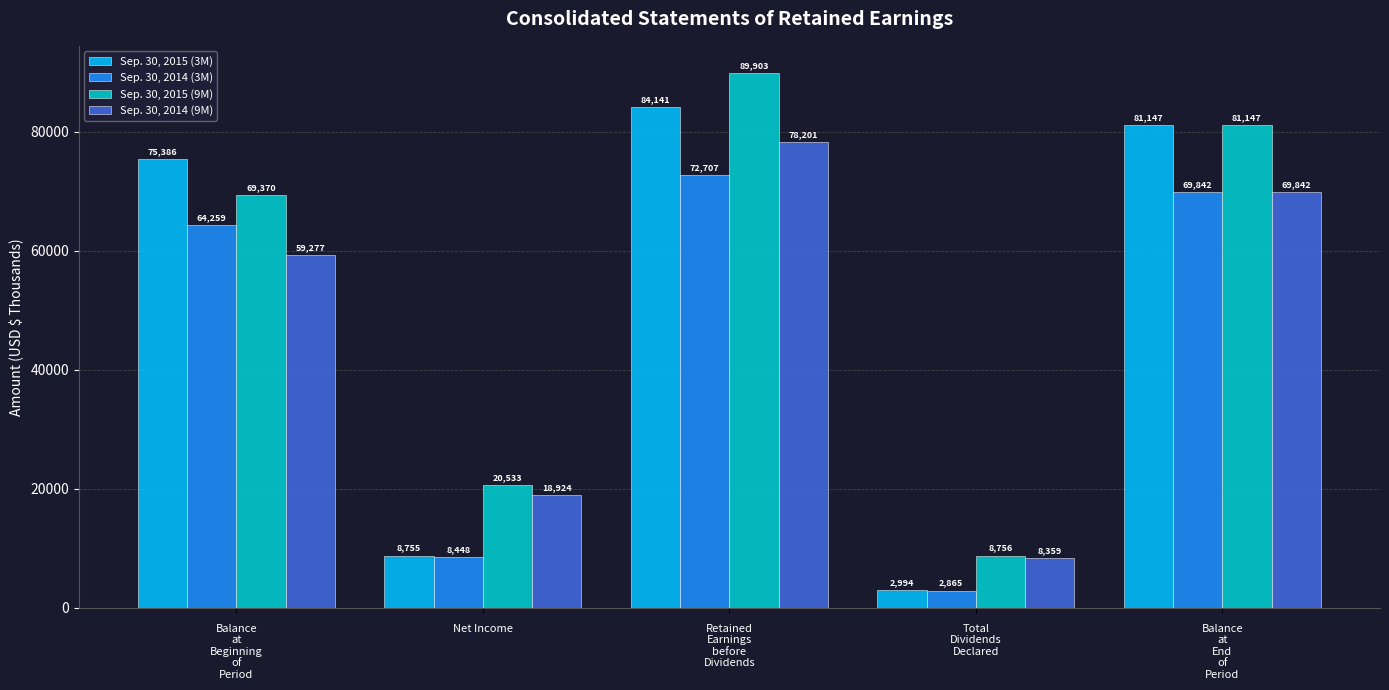

The value of Sep. 30, 2014 (3M) at Balance
at
End
of
Period is 69842. True or false?

True